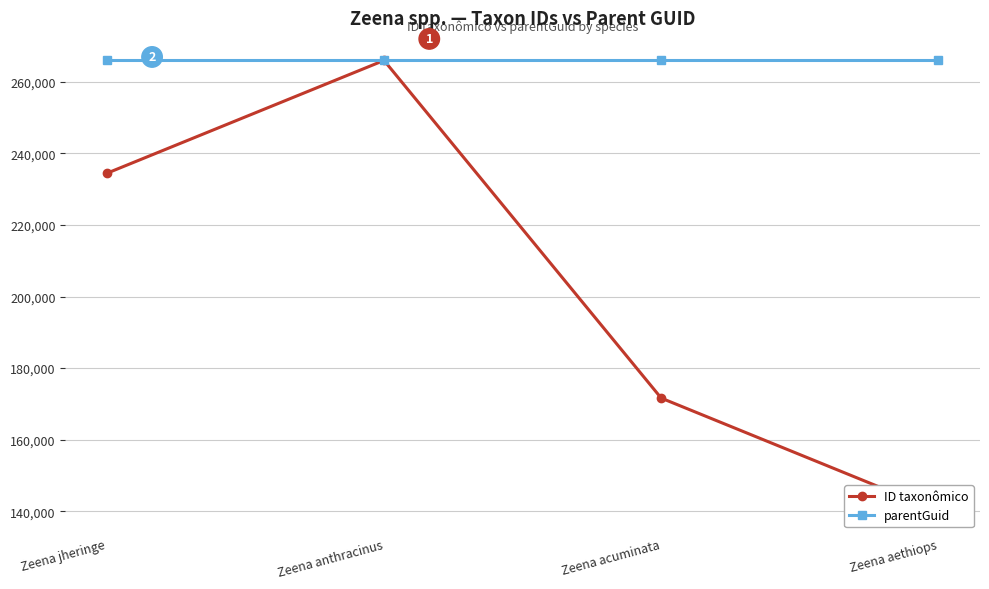

At how many categories does at least one series exceed 169222?

4